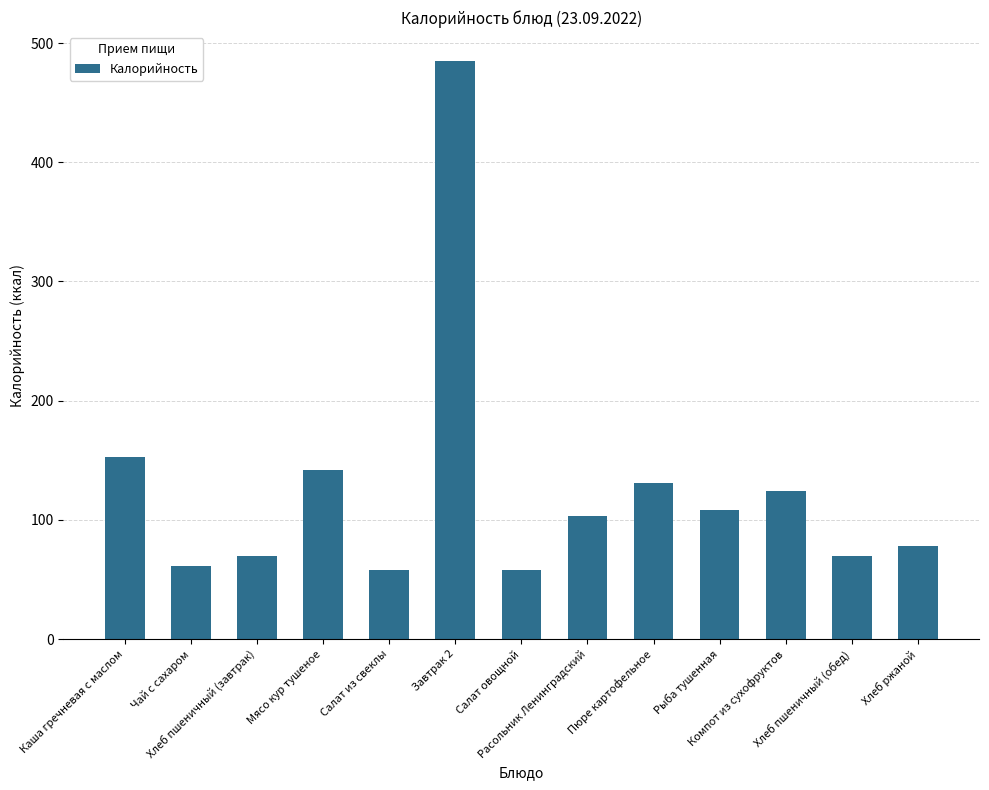

What is the maximum value shown in the chart?

485